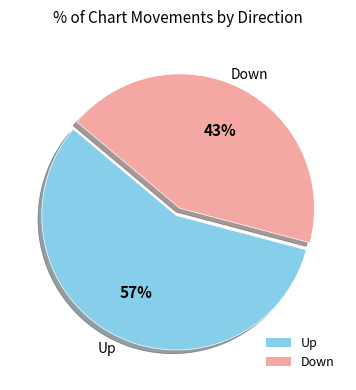

Is Down the majority of the pie?

No